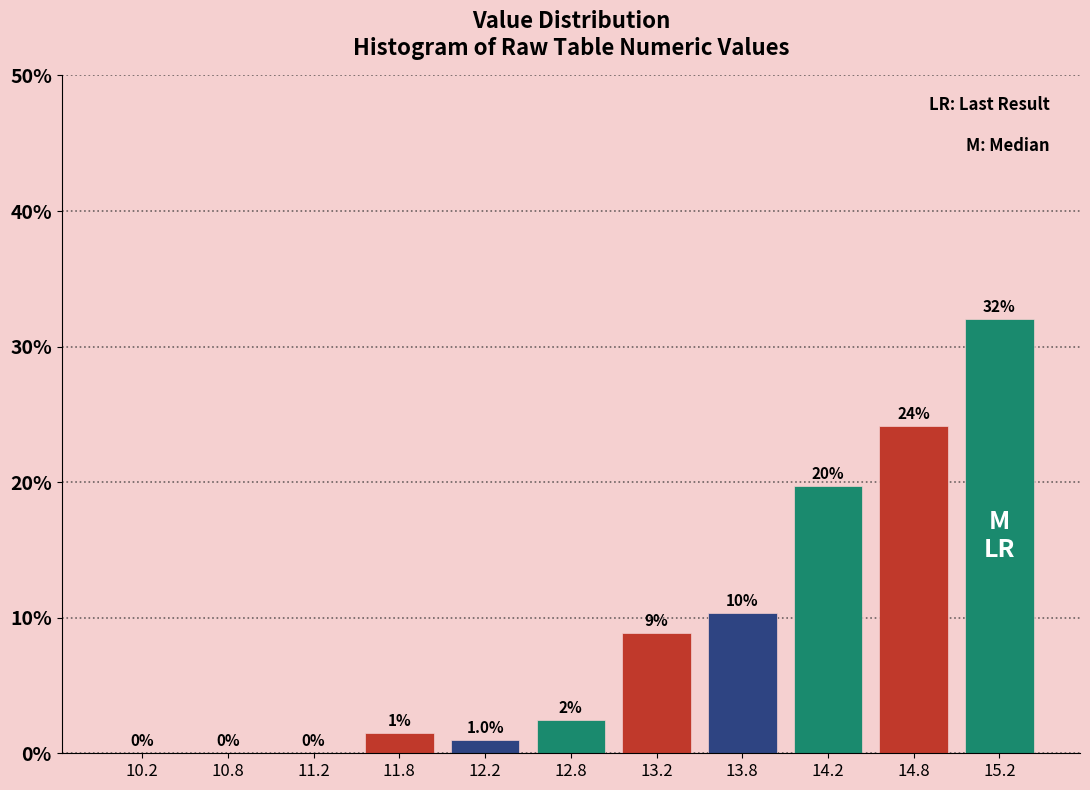

Over which range of the x-axis is the bar tallest?

15.0 to 15.5